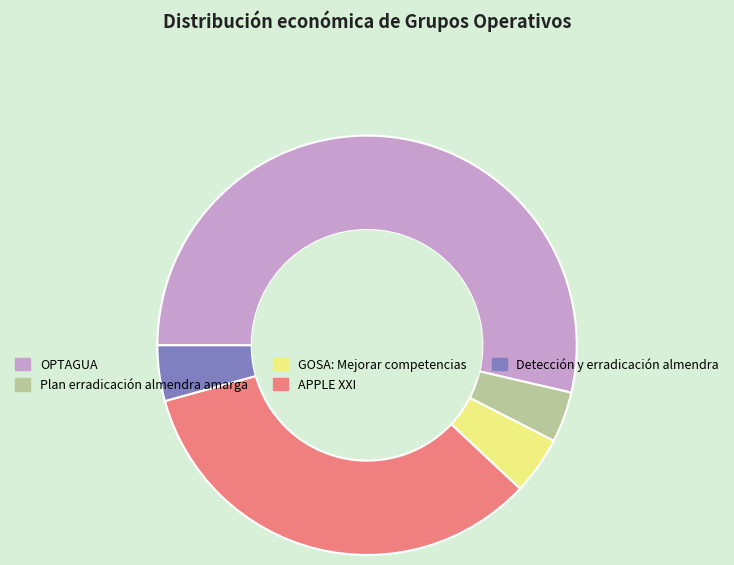

What is the ratio of the value at APPLE XXI to the value at GOSA: Mejorar competencias?

7.6